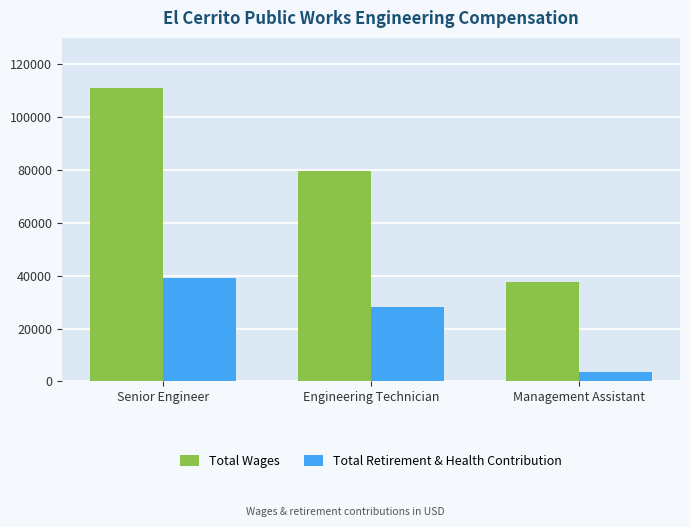

At Management Assistant, list the series in order from largest to smallest.

Total Wages, Total Retirement & Health Contribution